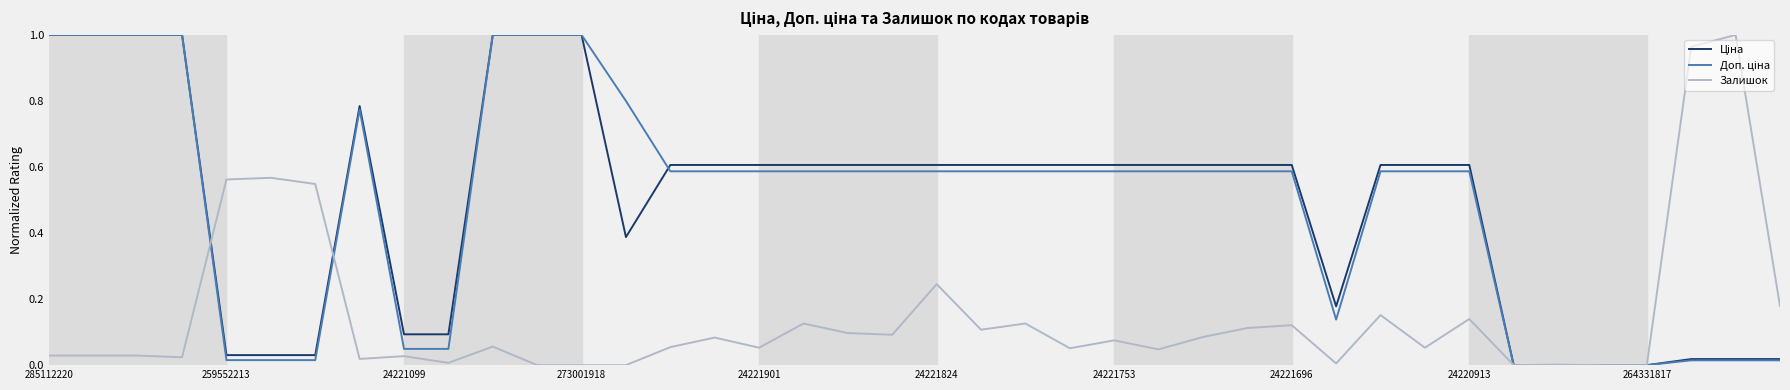

How many lines are shown in the chart?

3